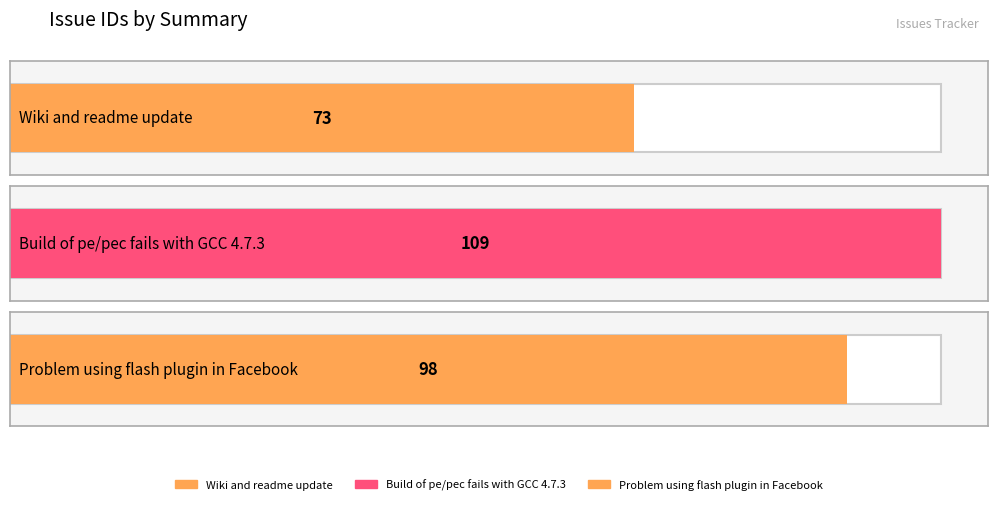

What is the sum of all values?

280